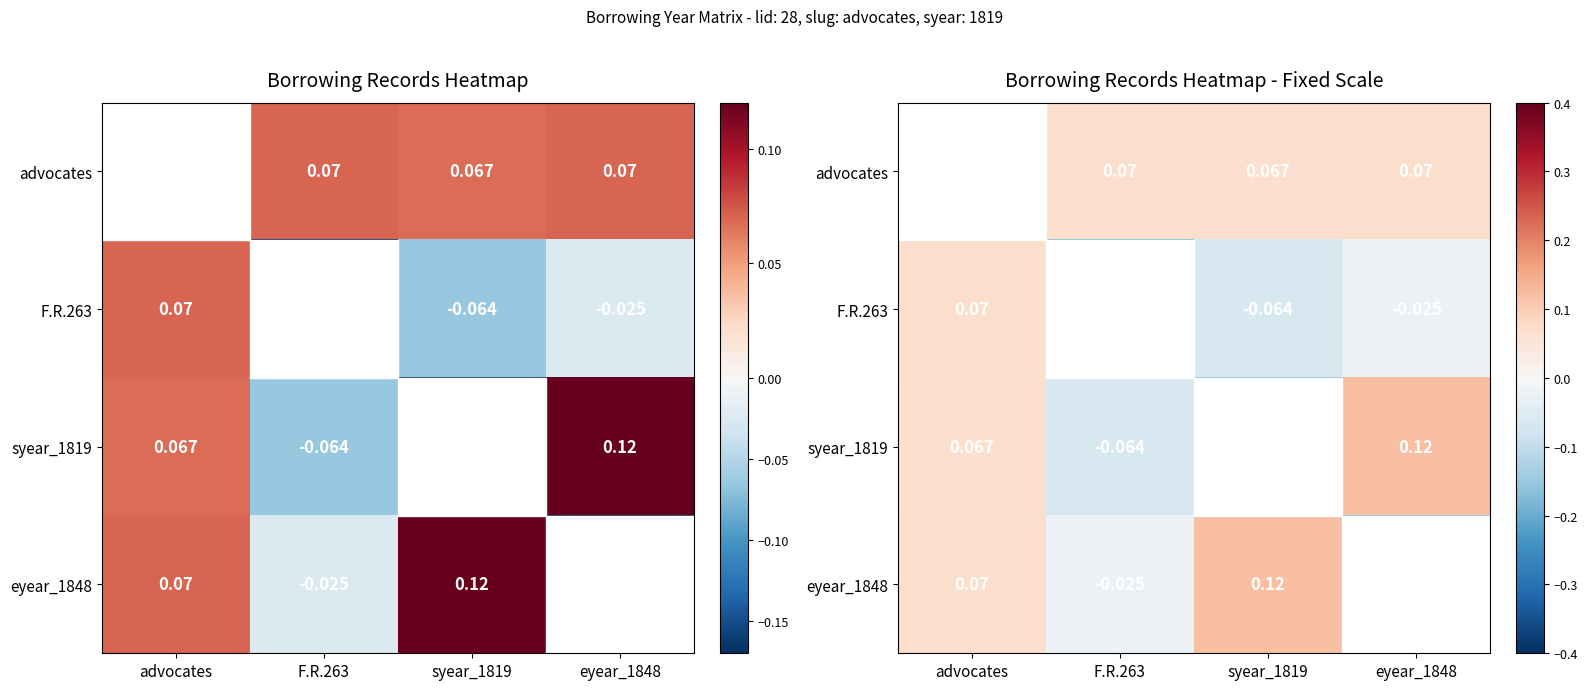

At which label does advocates first exceed 0?

F.R.263